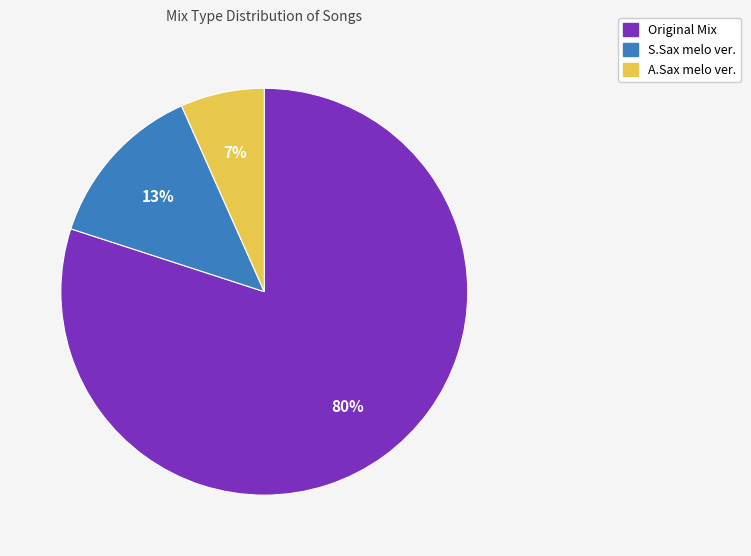

Rank the categories by value from highest to lowest.

Original Mix, S.Sax melo ver., A.Sax melo ver.